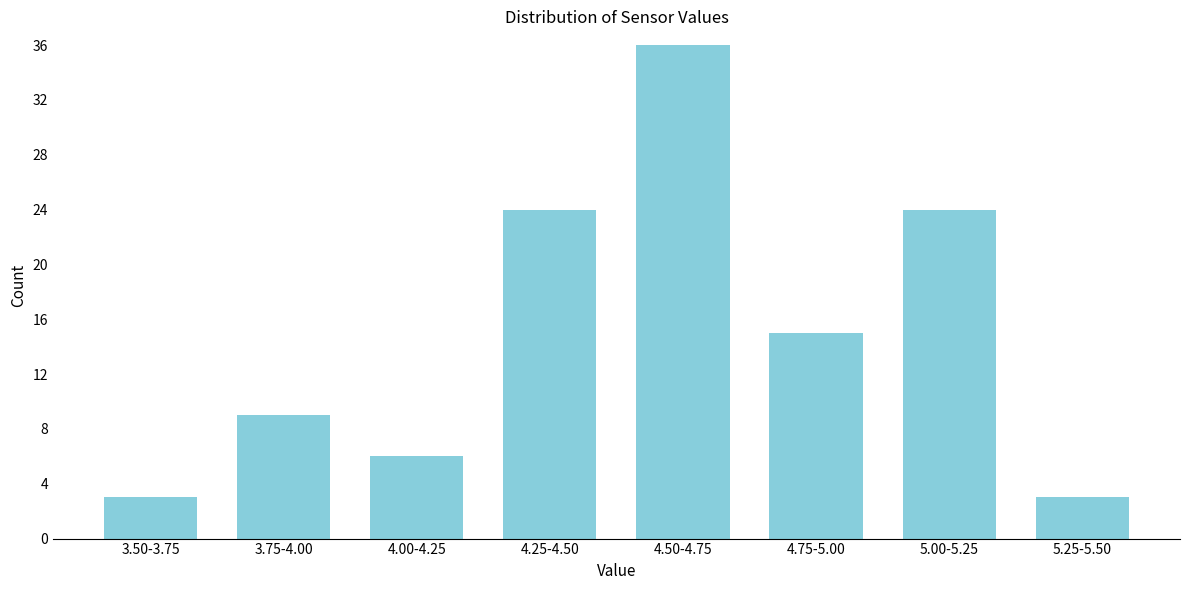

Reading left to right, list all the values displayed in this chart.

3	9	6	24	36	15	24	3